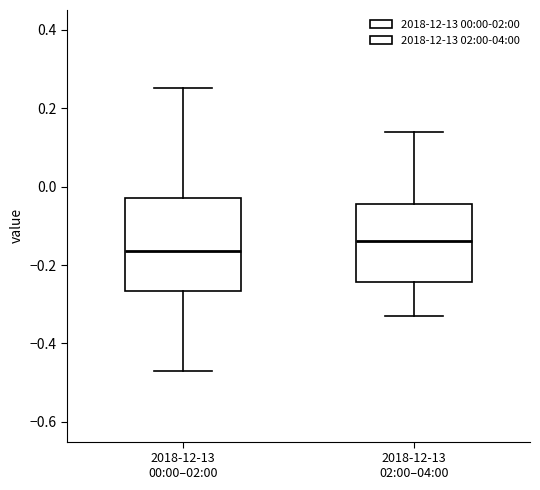

Which box has the lowest median line?

2018-12-13 00:00–02:00